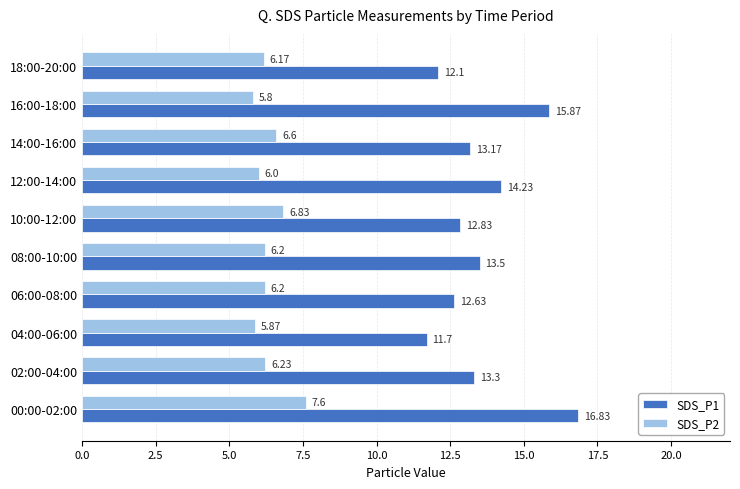

What is the average value of the SDS_P1 series?

13.6